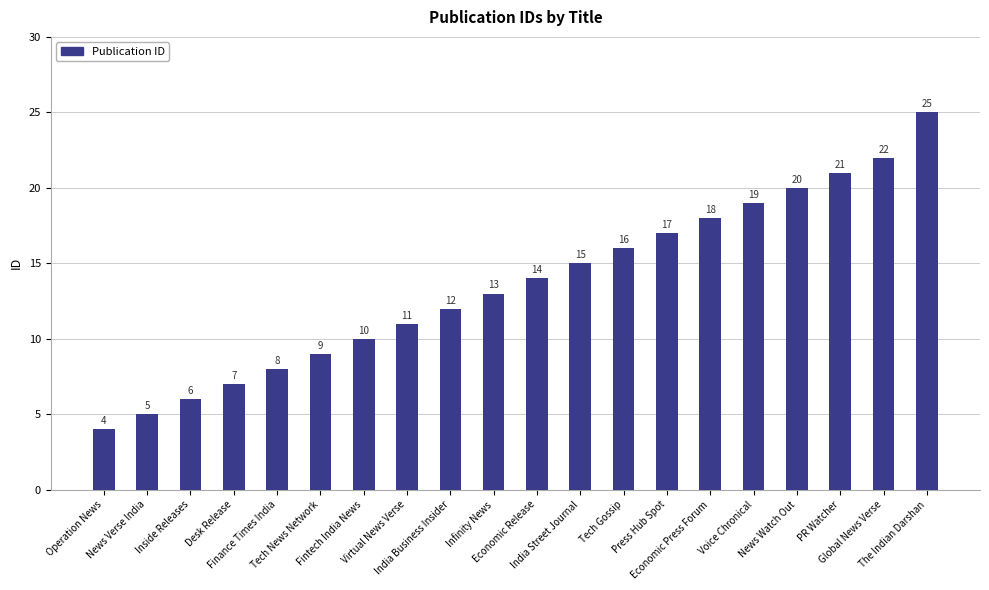

What is the maximum value shown in the chart?

25